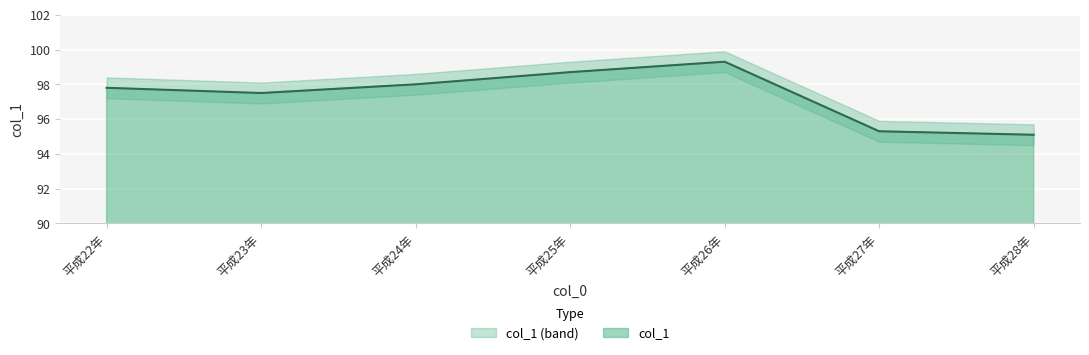

List the labels in order of value, largest first.

平成26年, 平成25年, 平成24年, 平成22年, 平成23年, 平成27年, 平成28年